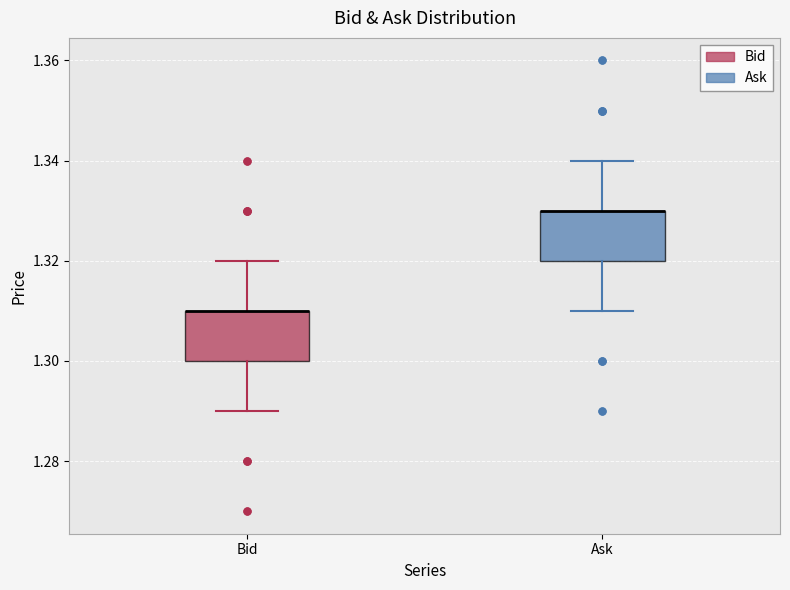

Where is the lower edge of the box for Ask on the y-axis? The values are not printed on the chart, so give them approximately, as read against the axis.

1.32